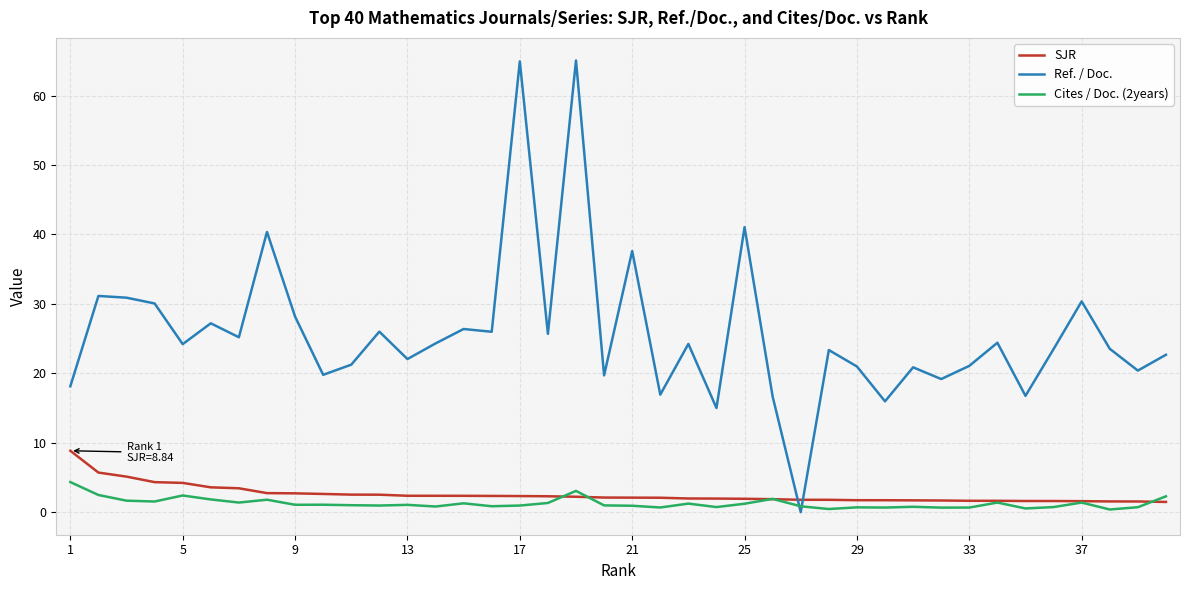

Which series has the largest total across all categories?

Ref. / Doc.